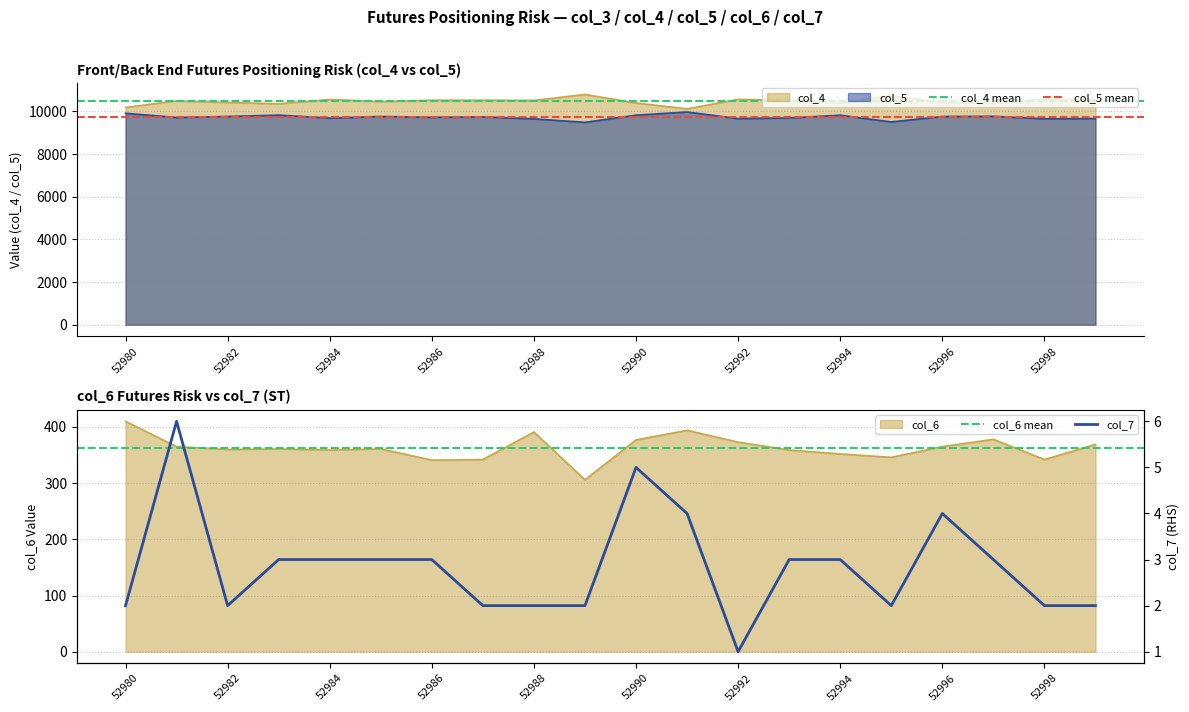

Is it true that col_6 equals 352 at 52994?

True